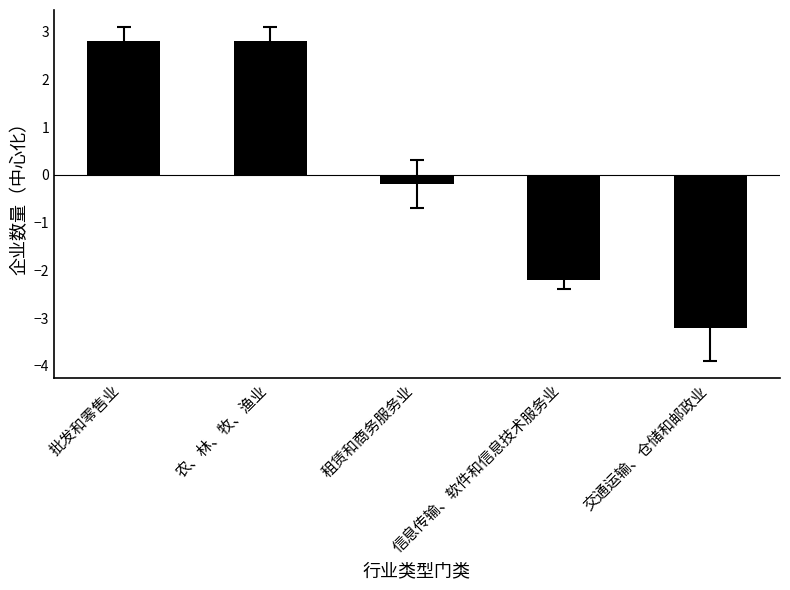

Does the chart contain any negative values?

Yes